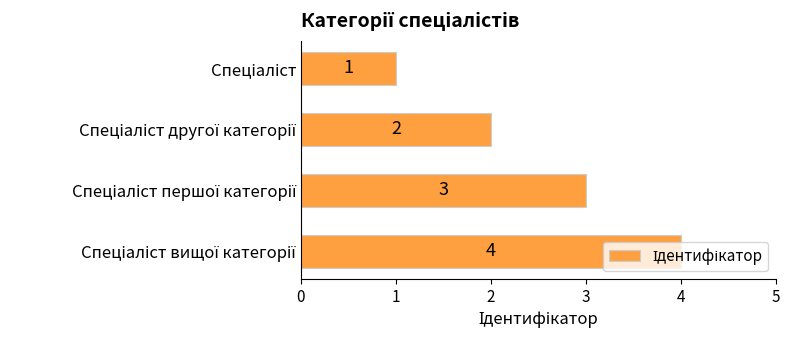

What is the greatest value displayed?

4